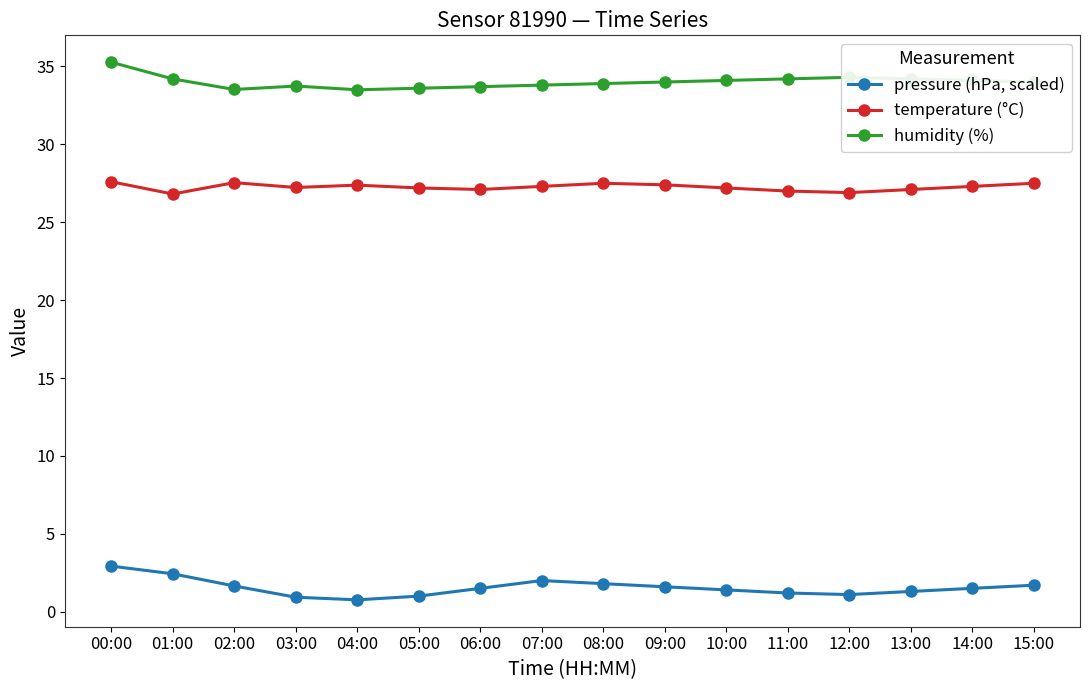

In pressure (hPa, scaled), how many points are lower than both neighbors (excluding endpoints)?

2